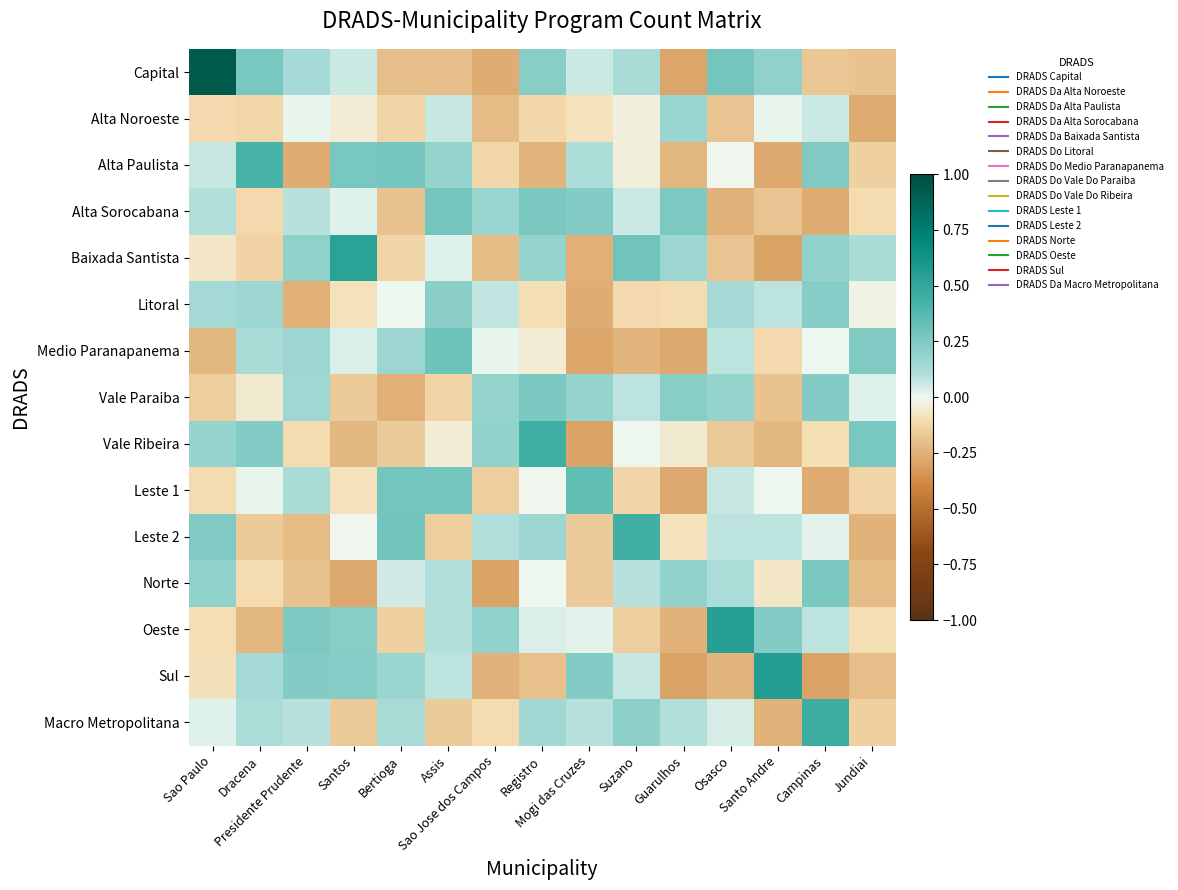

Reading right to left, transcribe all the data shown in this chart.

Capital: Jundiai=-0.2	Campinas=-0.2	Santo Andre=0.2	Osasco=0.3	Guarulhos=-0.3	Suzano=0.1	Mogi das Cruzes=0.1	Registro=0.2	Sao Jose dos Campos=-0.3	Assis=-0.2	Bertioga=-0.2	Santos=0.1	Presidente Prudente=0.1	Dracena=0.3	Sao Paulo=0.9
Alta Noroeste: Jundiai=-0.3	Campinas=0.1	Santo Andre=0.0	Osasco=-0.2	Guarulhos=0.2	Suzano=-0.0	Mogi das Cruzes=-0.1	Registro=-0.1	Sao Jose dos Campos=-0.2	Assis=0.1	Bertioga=-0.1	Santos=-0.0	Presidente Prudente=0.0	Dracena=-0.1	Sao Paulo=-0.1
Alta Paulista: Jundiai=-0.1	Campinas=0.2	Santo Andre=-0.3	Osasco=-0.0	Guarulhos=-0.2	Suzano=-0.0	Mogi das Cruzes=0.1	Registro=-0.2	Sao Jose dos Campos=-0.1	Assis=0.2	Bertioga=0.3	Santos=0.3	Presidente Prudente=-0.3	Dracena=0.4	Sao Paulo=0.1
Alta Sorocabana: Jundiai=-0.1	Campinas=-0.3	Santo Andre=-0.2	Osasco=-0.2	Guarulhos=0.3	Suzano=0.1	Mogi das Cruzes=0.2	Registro=0.3	Sao Jose dos Campos=0.2	Assis=0.3	Bertioga=-0.2	Santos=0.0	Presidente Prudente=0.1	Dracena=-0.1	Sao Paulo=0.1
Baixada Santista: Jundiai=0.1	Campinas=0.2	Santo Andre=-0.3	Osasco=-0.2	Guarulhos=0.2	Suzano=0.3	Mogi das Cruzes=-0.3	Registro=0.2	Sao Jose dos Campos=-0.2	Assis=0.0	Bertioga=-0.1	Santos=0.5	Presidente Prudente=0.2	Dracena=-0.1	Sao Paulo=-0.1
Litoral: Jundiai=-0.0	Campinas=0.2	Santo Andre=0.1	Osasco=0.1	Guarulhos=-0.1	Suzano=-0.1	Mogi das Cruzes=-0.3	Registro=-0.1	Sao Jose dos Campos=0.1	Assis=0.2	Bertioga=0.0	Santos=-0.1	Presidente Prudente=-0.3	Dracena=0.2	Sao Paulo=0.1
Medio Paranapanema: Jundiai=0.2	Campinas=0.0	Santo Andre=-0.1	Osasco=0.1	Guarulhos=-0.3	Suzano=-0.2	Mogi das Cruzes=-0.3	Registro=-0.0	Sao Jose dos Campos=0.0	Assis=0.3	Bertioga=0.2	Santos=0.0	Presidente Prudente=0.2	Dracena=0.1	Sao Paulo=-0.2
Vale Paraiba: Jundiai=0.0	Campinas=0.2	Santo Andre=-0.2	Osasco=0.2	Guarulhos=0.2	Suzano=0.1	Mogi das Cruzes=0.2	Registro=0.3	Sao Jose dos Campos=0.2	Assis=-0.1	Bertioga=-0.3	Santos=-0.2	Presidente Prudente=0.2	Dracena=-0.1	Sao Paulo=-0.2
Vale Ribeira: Jundiai=0.3	Campinas=-0.1	Santo Andre=-0.2	Osasco=-0.2	Guarulhos=-0.0	Suzano=0.0	Mogi das Cruzes=-0.3	Registro=0.4	Sao Jose dos Campos=0.2	Assis=-0.0	Bertioga=-0.2	Santos=-0.2	Presidente Prudente=-0.1	Dracena=0.2	Sao Paulo=0.2
Leste 1: Jundiai=-0.1	Campinas=-0.3	Santo Andre=0.0	Osasco=0.1	Guarulhos=-0.3	Suzano=-0.1	Mogi das Cruzes=0.3	Registro=-0.0	Sao Jose dos Campos=-0.1	Assis=0.3	Bertioga=0.3	Santos=-0.1	Presidente Prudente=0.1	Dracena=0.0	Sao Paulo=-0.1
Leste 2: Jundiai=-0.2	Campinas=0.0	Santo Andre=0.1	Osasco=0.1	Guarulhos=-0.1	Suzano=0.4	Mogi das Cruzes=-0.2	Registro=0.2	Sao Jose dos Campos=0.1	Assis=-0.2	Bertioga=0.3	Santos=-0.0	Presidente Prudente=-0.2	Dracena=-0.2	Sao Paulo=0.2
Norte: Jundiai=-0.2	Campinas=0.3	Santo Andre=-0.1	Osasco=0.1	Guarulhos=0.2	Suzano=0.1	Mogi das Cruzes=-0.2	Registro=0.0	Sao Jose dos Campos=-0.3	Assis=0.1	Bertioga=0.1	Santos=-0.3	Presidente Prudente=-0.2	Dracena=-0.1	Sao Paulo=0.2
Oeste: Jundiai=-0.1	Campinas=0.1	Santo Andre=0.2	Osasco=0.5	Guarulhos=-0.2	Suzano=-0.2	Mogi das Cruzes=0.0	Registro=0.0	Sao Jose dos Campos=0.2	Assis=0.1	Bertioga=-0.1	Santos=0.2	Presidente Prudente=0.3	Dracena=-0.2	Sao Paulo=-0.1
Sul: Jundiai=-0.2	Campinas=-0.3	Santo Andre=0.6	Osasco=-0.2	Guarulhos=-0.3	Suzano=0.1	Mogi das Cruzes=0.2	Registro=-0.2	Sao Jose dos Campos=-0.2	Assis=0.1	Bertioga=0.2	Santos=0.2	Presidente Prudente=0.2	Dracena=0.1	Sao Paulo=-0.1
Macro Metropolitana: Jundiai=-0.1	Campinas=0.5	Santo Andre=-0.2	Osasco=0.0	Guarulhos=0.1	Suzano=0.2	Mogi das Cruzes=0.1	Registro=0.1	Sao Jose dos Campos=-0.1	Assis=-0.2	Bertioga=0.1	Santos=-0.2	Presidente Prudente=0.1	Dracena=0.1	Sao Paulo=0.0